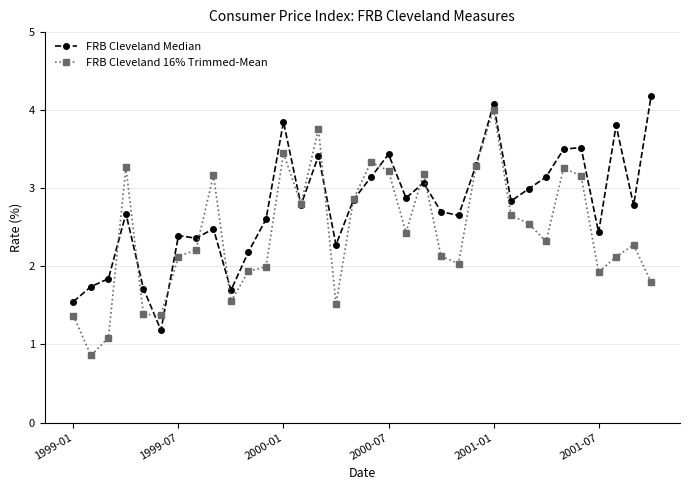

What is the minimum value shown in the chart?

0.9